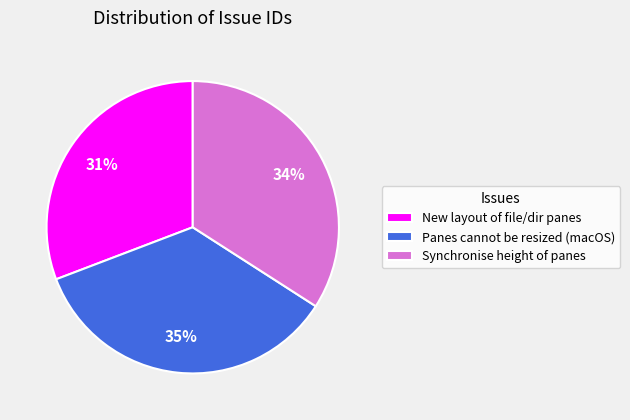

Is there a majority slice in this chart?

No